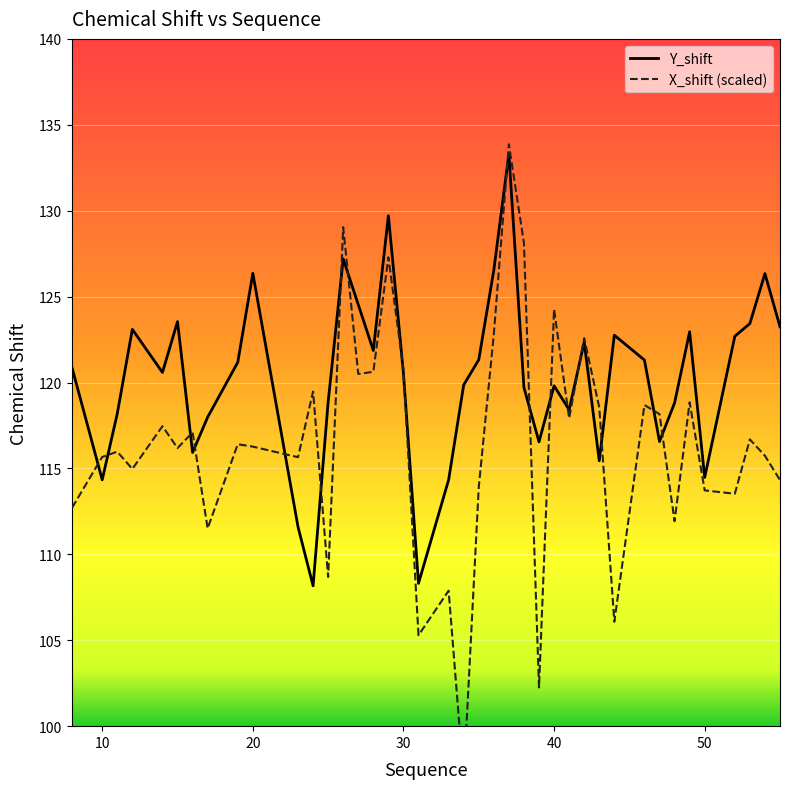

Rank the series by their maximum value, from lowest to highest.

Y_shift, X_shift